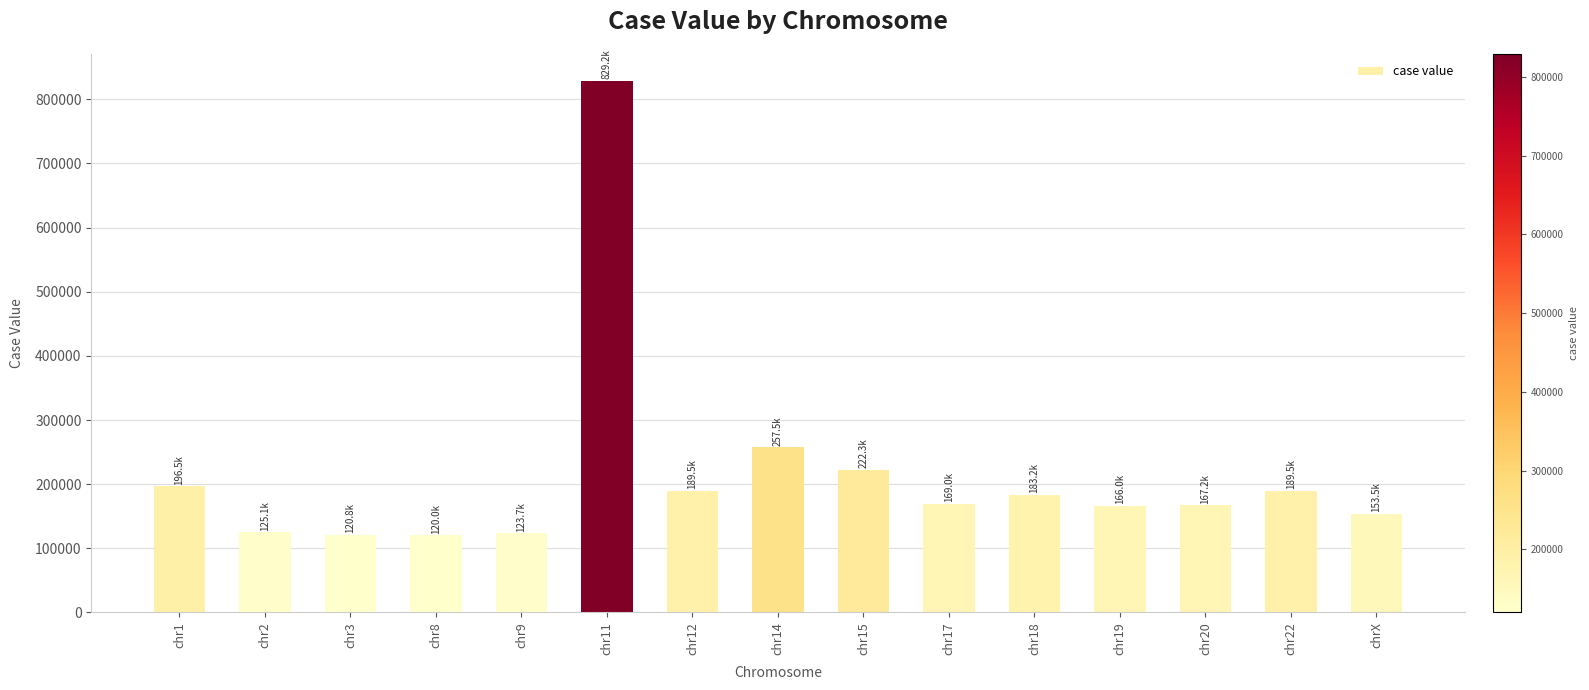

What is the label of the 9th bar from the right?

chr12